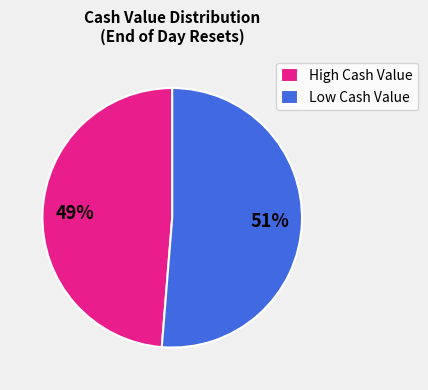

Does High Cash Value account for over 50% of the chart?

No